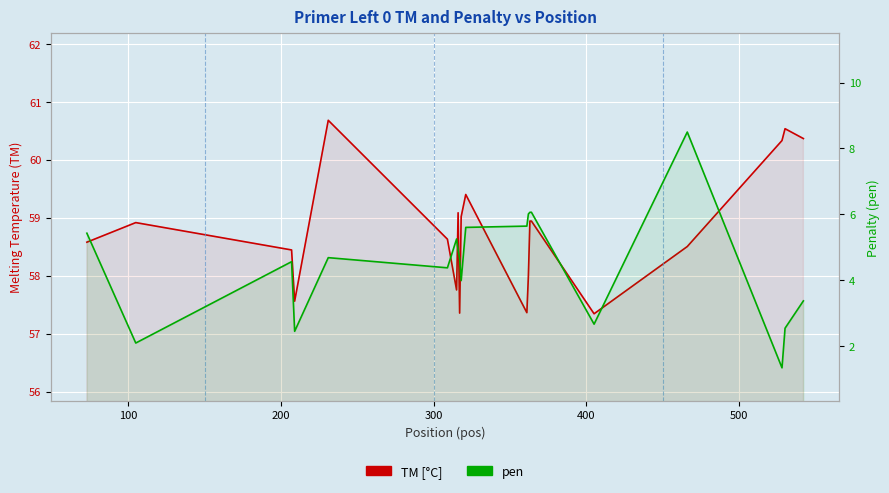

How many interior local peaks does the TM [°C] series have?

5